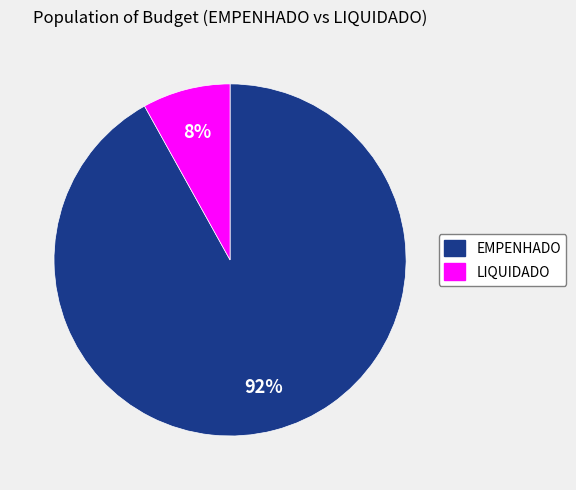

Do LIQUIDADO and EMPENHADO together represent more than half of the pie?

Yes